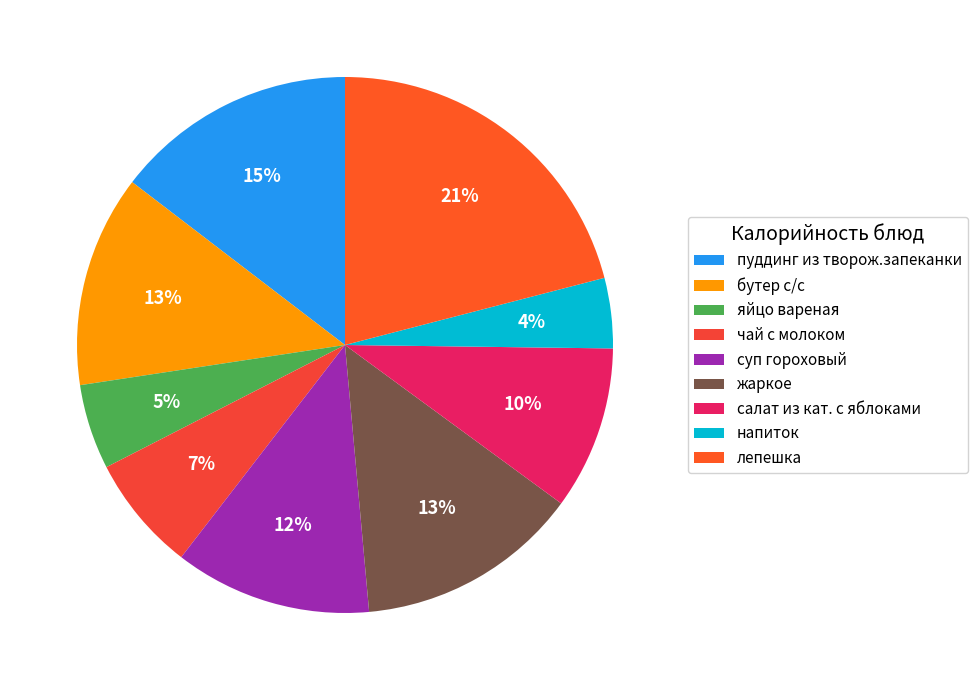

True or false: бутер с/с accounts for 13% of the total.

True